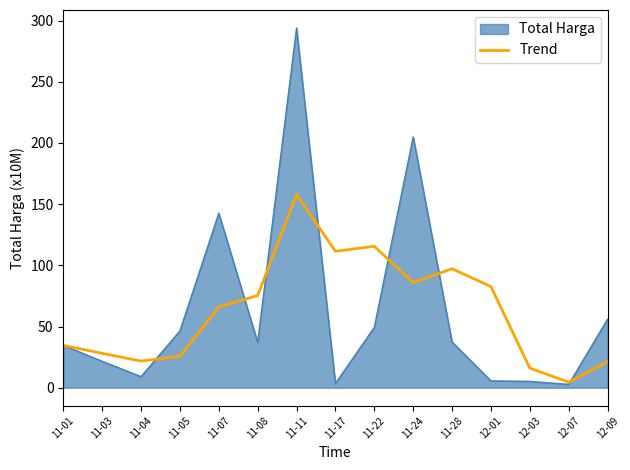

Is it true that Trend equals 41.0 at 11-11?

False